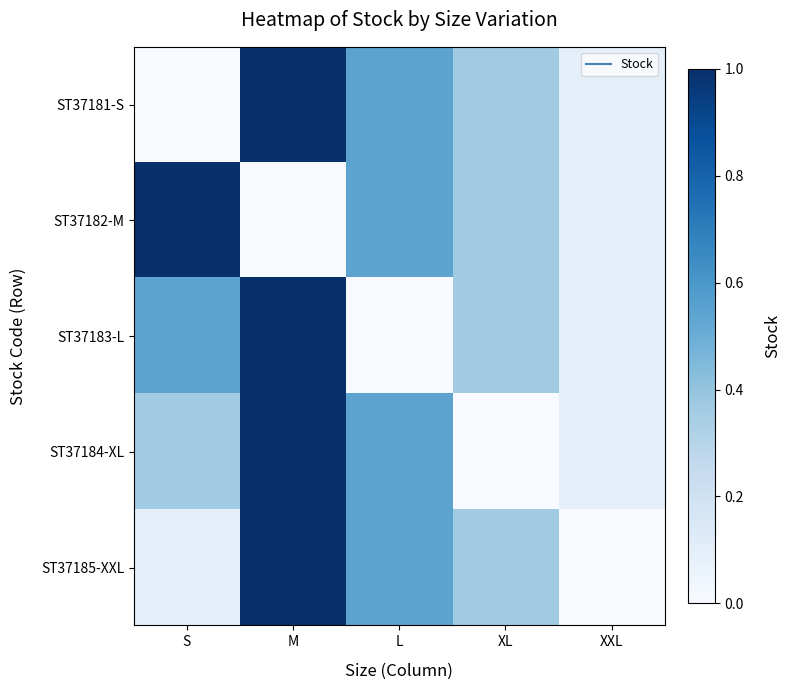

Reading right to left, transcribe all the data shown in this chart.

ST37181-S: XXL=0.1	XL=0.4	L=0.5	M=1.0	S=0.0
ST37182-M: XXL=0.1	XL=0.4	L=0.5	M=0.0	S=1.0
ST37183-L: XXL=0.1	XL=0.4	L=0.0	M=1.0	S=0.5
ST37184-XL: XXL=0.1	XL=0.0	L=0.5	M=1.0	S=0.4
ST37185-XXL: XXL=0.0	XL=0.4	L=0.5	M=1.0	S=0.1